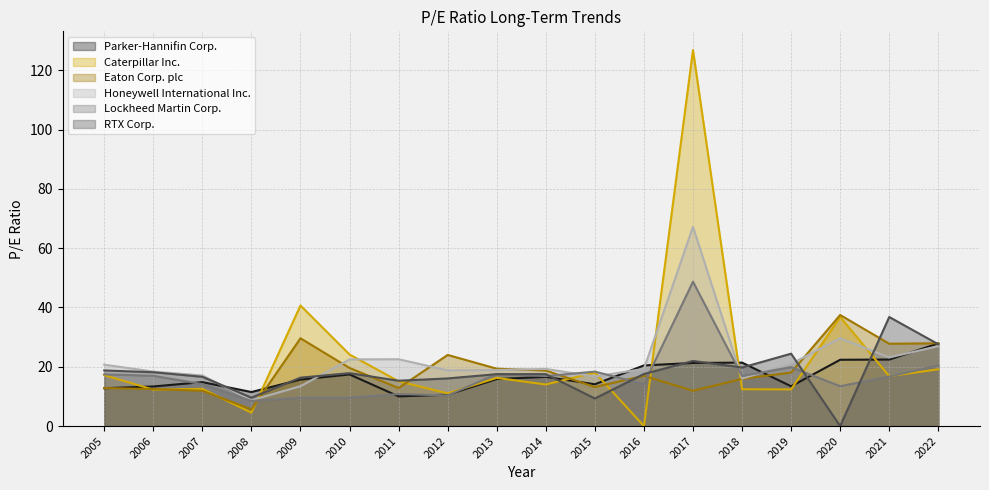

Reading left to right, what are all the values shown in this chart?

Parker-Hannifin Corp.: 2005=12.8	2006=13.4	2007=14.8	2008=11.5	2009=15.7	2010=17.4	2011=10.0	2012=10.6	2013=15.8	2014=16.6	2015=14.1	2016=20.4	2017=21.3	2018=21.4	2019=13.4	2020=22.4	2021=22.4	2022=27.9
Caterpillar Inc.: 2005=17.2	2006=12.3	2007=12.5	2008=4.5	2009=40.7	2010=24.1	2011=15.1	2012=11.0	2013=16.2	2014=14.0	2015=18.1	2016=0.0	2017=126.8	2018=12.4	2019=12.4	2020=36.8	2021=16.8	2022=19.1
Eaton Corp. plc: 2005=12.8	2006=12.5	2007=11.9	2008=5.7	2009=29.6	2010=19.6	2011=12.8	2012=24.0	2013=19.4	2014=18.7	2015=13.2	2016=17.0	2017=11.9	2018=15.9	2019=18.1	2020=37.5	2021=27.8	2022=27.9
Honeywell International Inc.: 2005=20.7	2006=18.4	2007=17.1	2008=8.7	2009=13.4	2010=22.5	2011=22.5	2012=18.8	2013=18.9	2014=19.3	2015=16.7	2016=19.3	2017=67.2	2018=16.0	2019=21.0	2020=29.6	2021=23.1	2022=27.0
Lockheed Martin Corp.: 2005=17.4	2006=16.9	2007=14.2	2008=8.5	2009=9.6	2010=9.6	2011=10.8	2012=10.3	2013=17.6	2014=16.9	2015=18.4	2016=14.1	2017=48.7	2018=16.9	2019=19.9	2020=13.4	2021=16.7	2022=20.5
RTX Corp.: 2005=18.8	2006=18.2	2007=16.6	2008=9.6	2009=16.3	2010=17.8	2011=15.3	2012=16.1	2013=17.5	2014=17.5	2015=9.3	2016=17.6	2017=22.0	2018=19.7	2019=24.4	2020=0.0	2021=36.8	2022=27.6